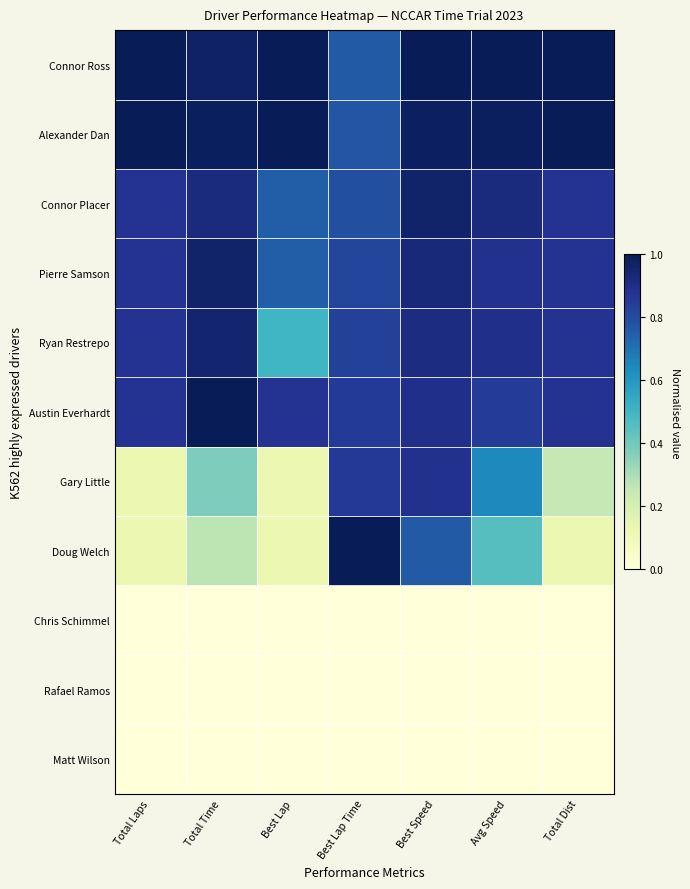

Count the number of categories in the chart.

7